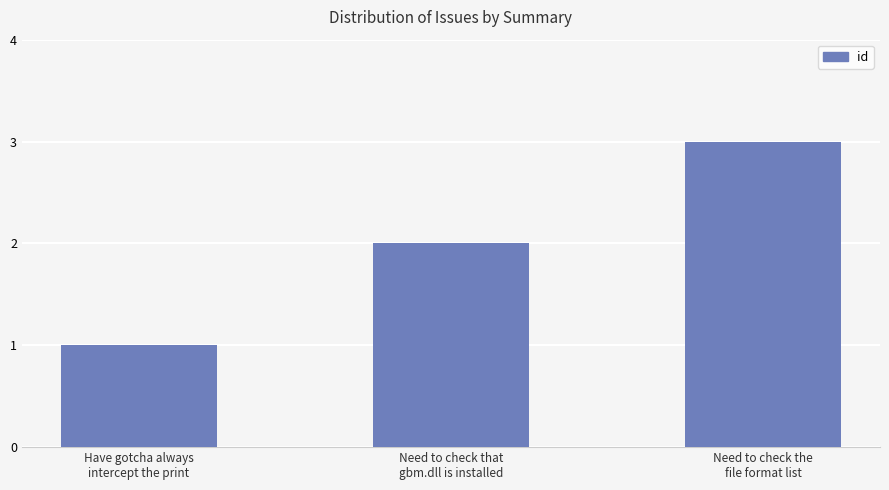

List the labels in order of value, largest first.

Need to check the
file format list, Need to check that
gbm.dll is installed, Have gotcha always
intercept the print